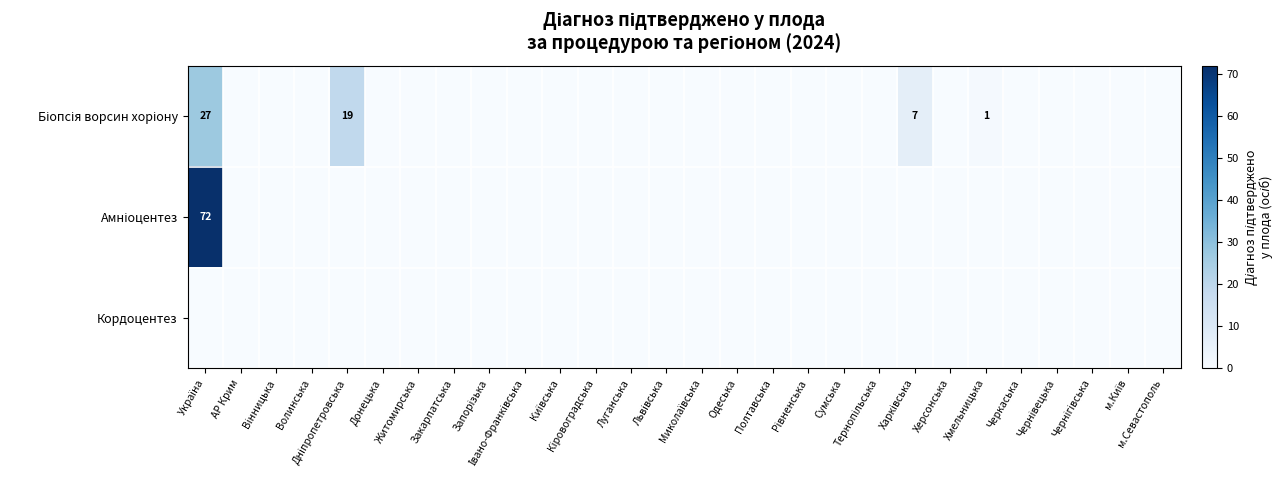

At which category is the sum across all series the highest?

Україна